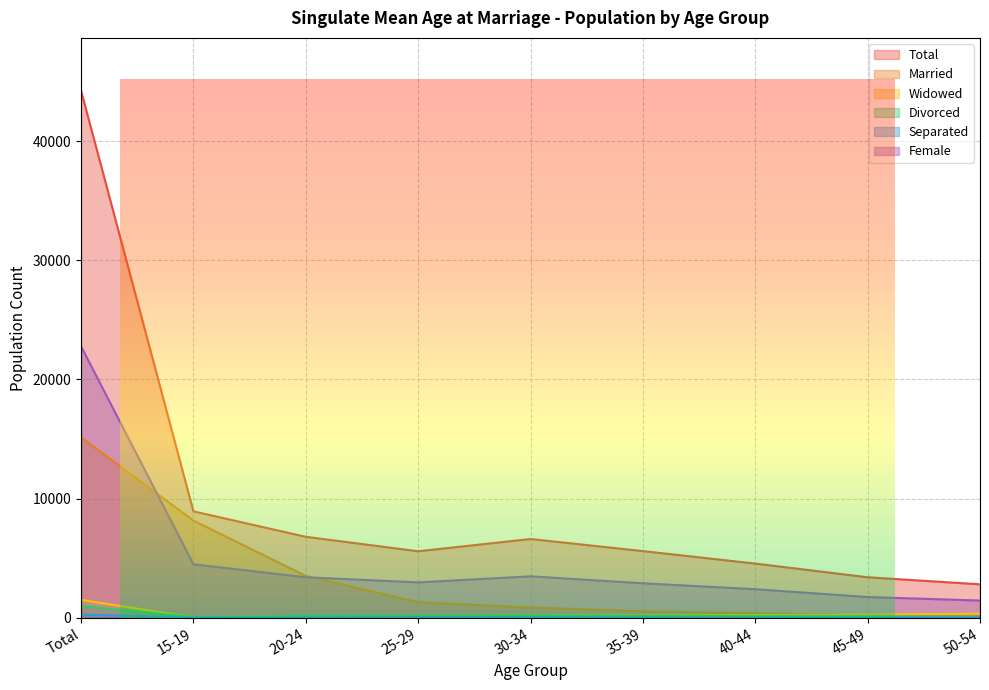

Between which two adjacent categories do Married and Widowed first intersect?

40-44 and 45-49